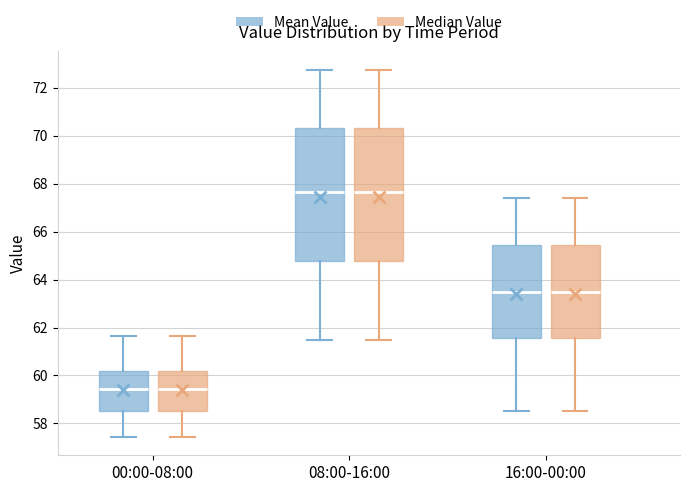

Reading left to right, read every box against the y-axis: the position of its median line, the range the box covers, and the ends of its whiskers. The values are not printed on the chart, so give them approximately, as read against the axis.

00:00-08:00 (Mean Value): median 59.4, box 58.6 to 60.2, whiskers 57.4 to 61.6
00:00-08:00 (Median Value): median 59.4, box 58.6 to 60.2, whiskers 57.4 to 61.6
08:00-16:00 (Mean Value): median 67.6, box 64.8 to 70.4, whiskers 61.6 to 72.8
08:00-16:00 (Median Value): median 67.6, box 64.8 to 70.4, whiskers 61.6 to 72.8
16:00-00:00 (Mean Value): median 63.6, box 61.6 to 65.4, whiskers 58.6 to 67.4
16:00-00:00 (Median Value): median 63.6, box 61.6 to 65.4, whiskers 58.6 to 67.4